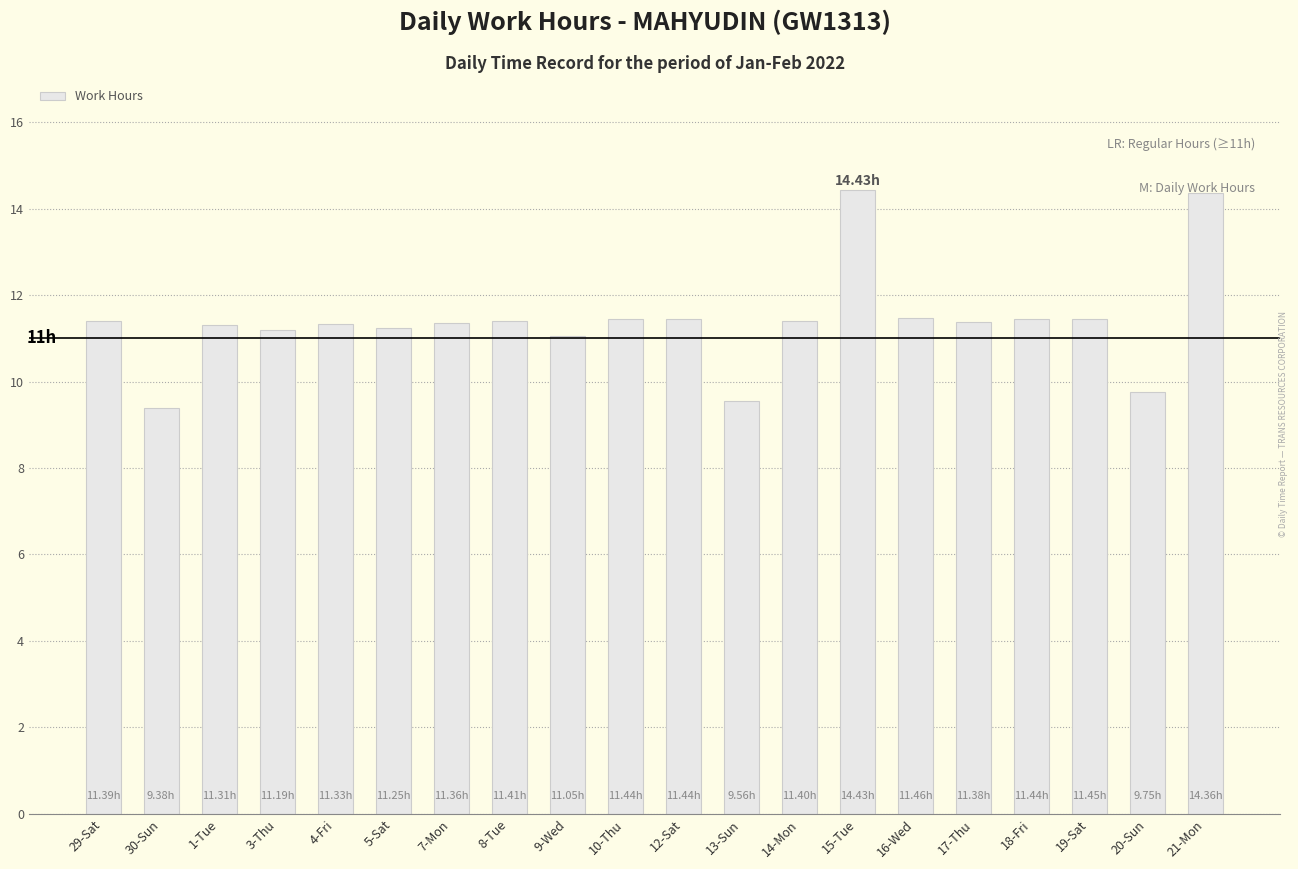

Read the value at 29-Sat.

11.4